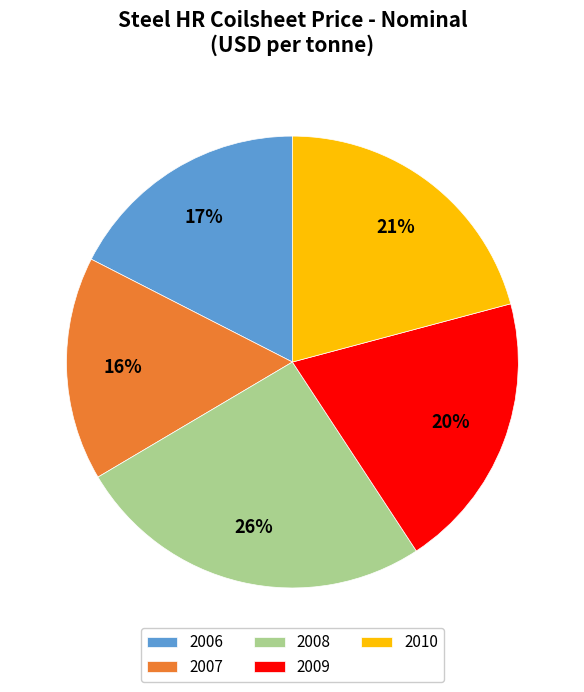

Is the sum of 2007 and 2008 greater than half?

No